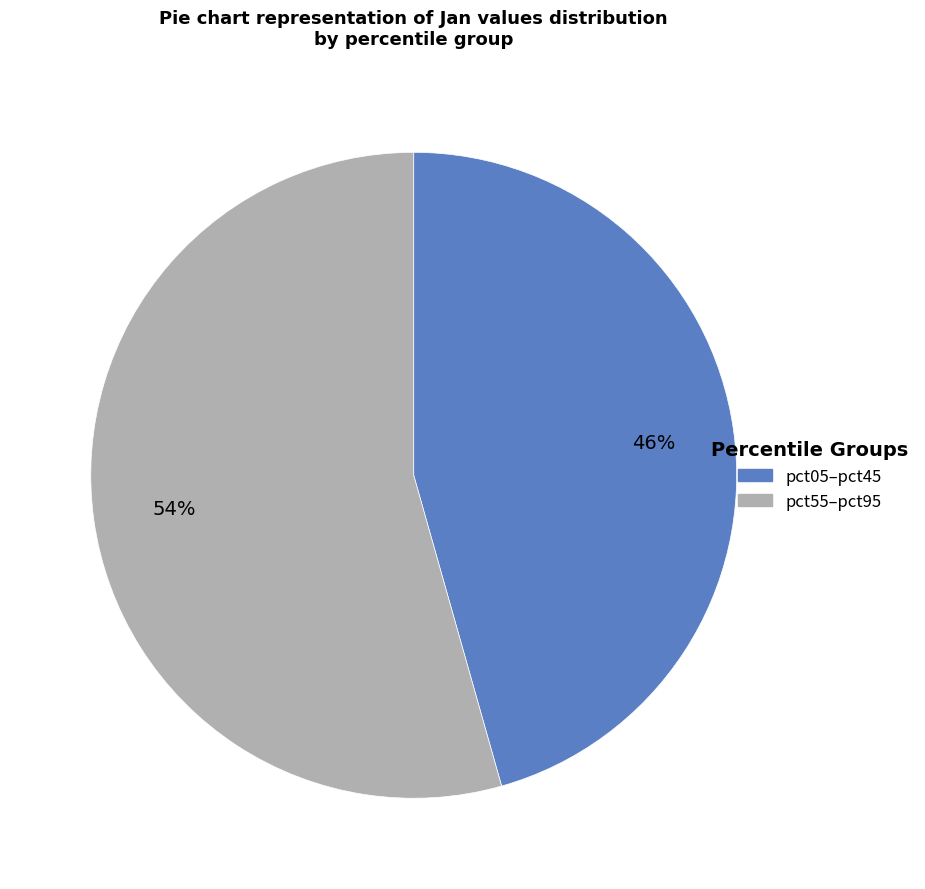

True or false: pct05–pct45 accounts for 46% of the total.

True